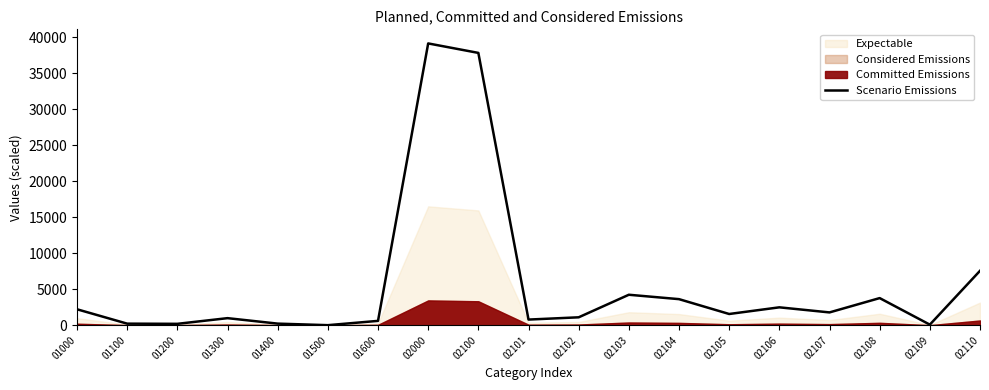

What is the highest value of the Scenario Emissions series?

39151.8